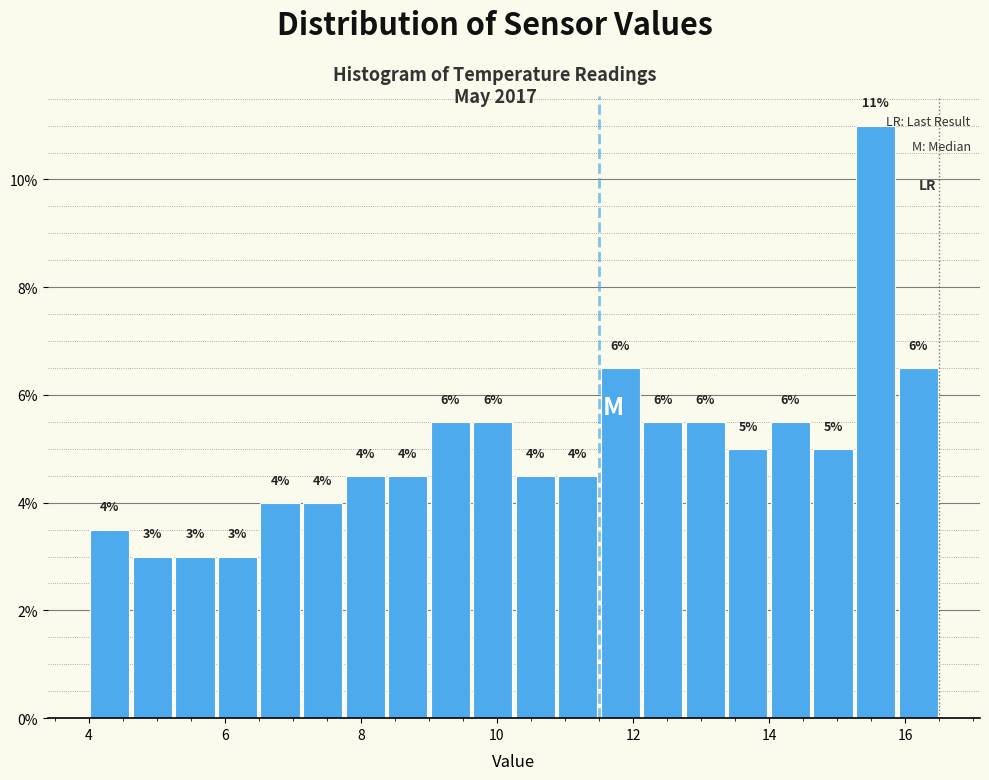

Around what value on the x-axis is the tallest bar? Give the approximate position of its centre, as read against the axis.

15.6